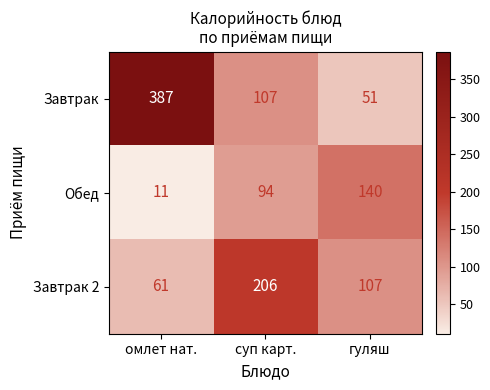

Which series has the largest range (max minus min)?

Завтрак